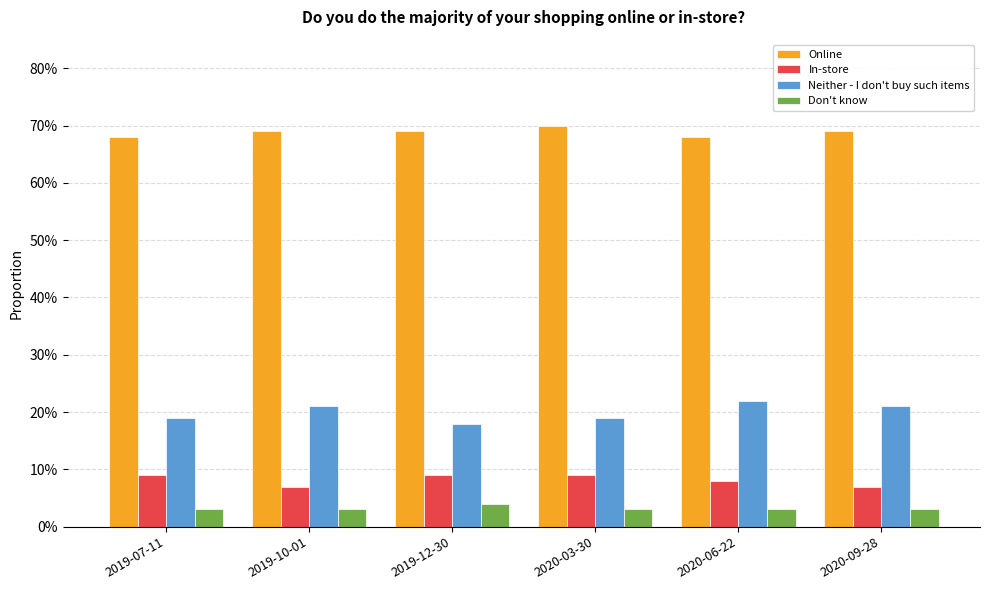

Does the chart contain stacked bars?

No